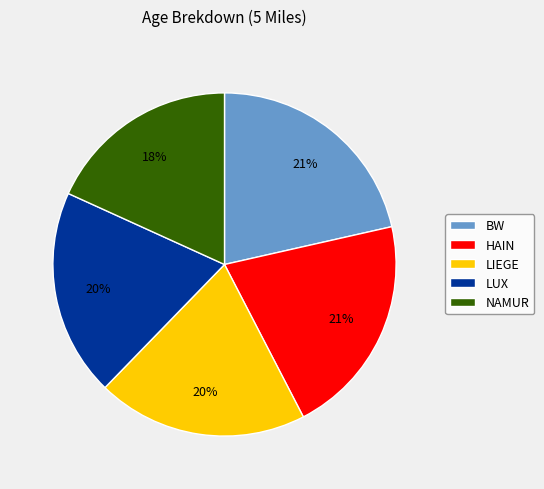

Is it true that NAMUR is 18% of the pie?

True